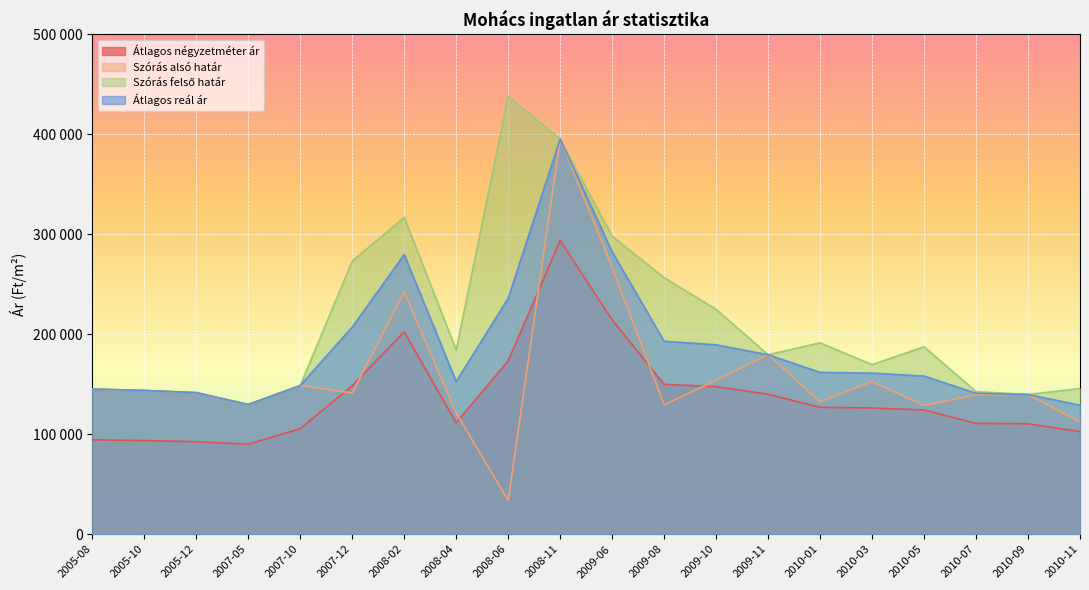

List the labels in order of Szórás felső határ value, smallest first.

2007-05, 2010-09, 2005-12, 2010-07, 2005-10, 2005-08, 2010-11, 2007-10, 2010-03, 2009-11, 2008-04, 2010-05, 2010-01, 2009-10, 2009-08, 2007-12, 2009-06, 2008-02, 2008-11, 2008-06